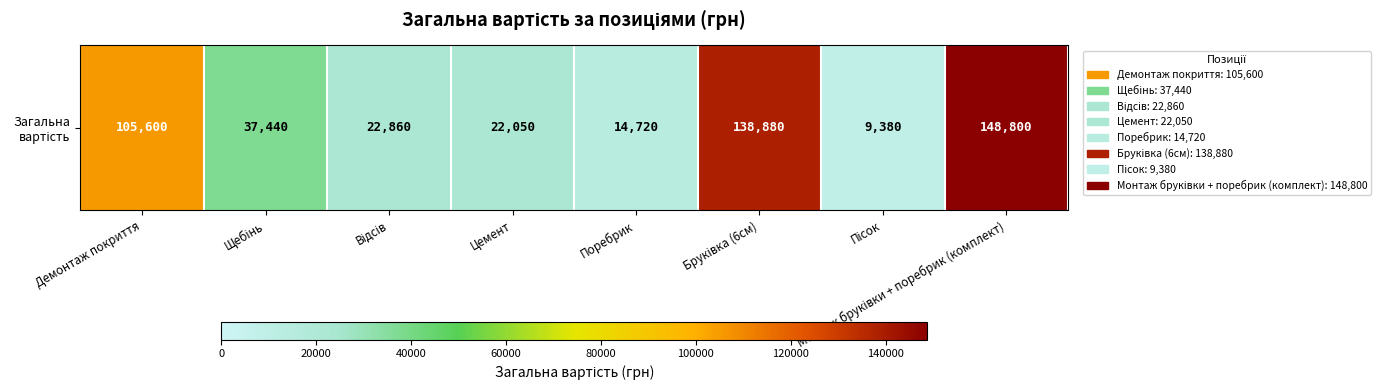

Reading left to right, list all the values displayed in this chart.

Демонтаж покриття=105600	Щебінь=37440	Відсів=22860	Цемент=22050	Поребрик=14720	Бруківка (6см)=138880	Пісок=9380	Монтаж бруківки + поребрик (комплект)=148800